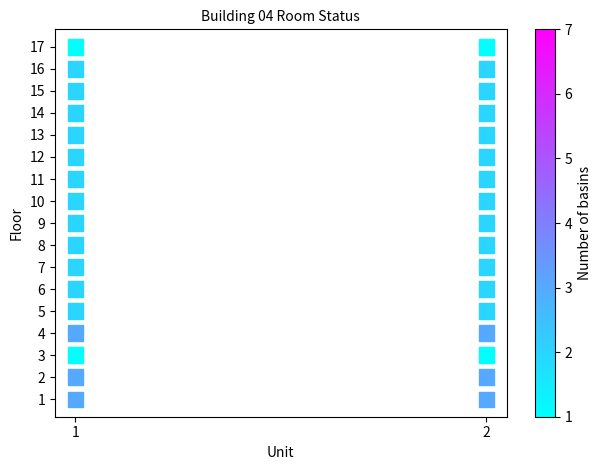

What is the range of Y values (max minus min)?

16